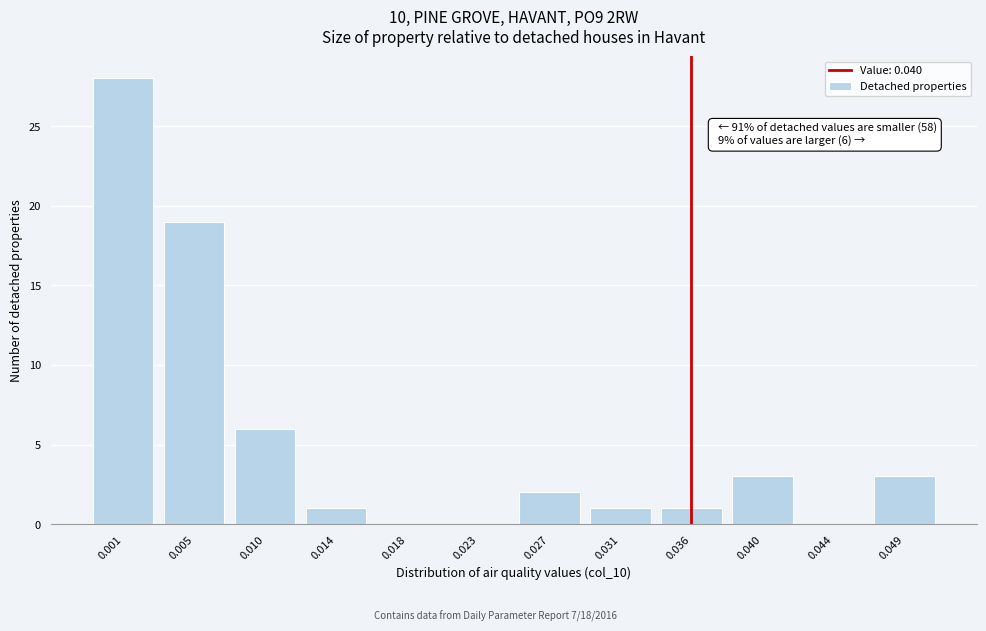

Reading left to right, transcribe all the data shown in this chart.

0.001=28	0.005=19	0.010=6	0.014=1	0.018=0	0.023=0	0.027=2	0.031=1	0.036=1	0.040=3	0.044=0	0.049=3